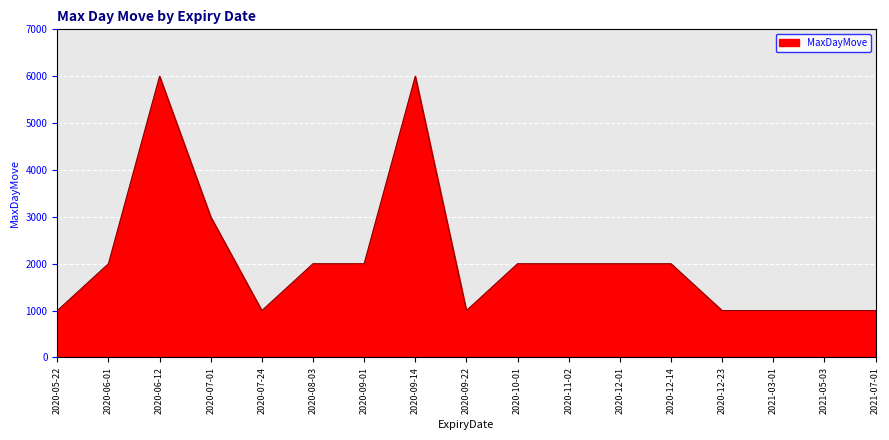

What is the smallest value displayed?

1000